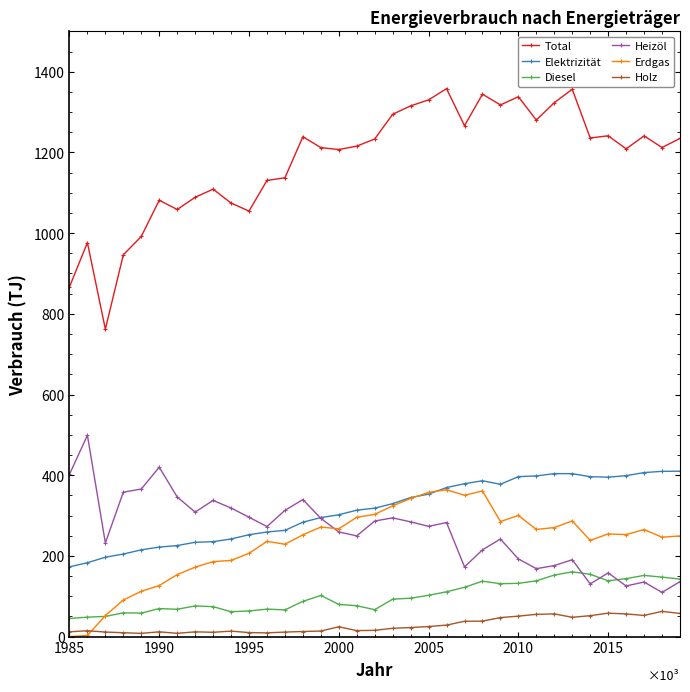

How many times do Heizöl and Diesel cross each other?

3